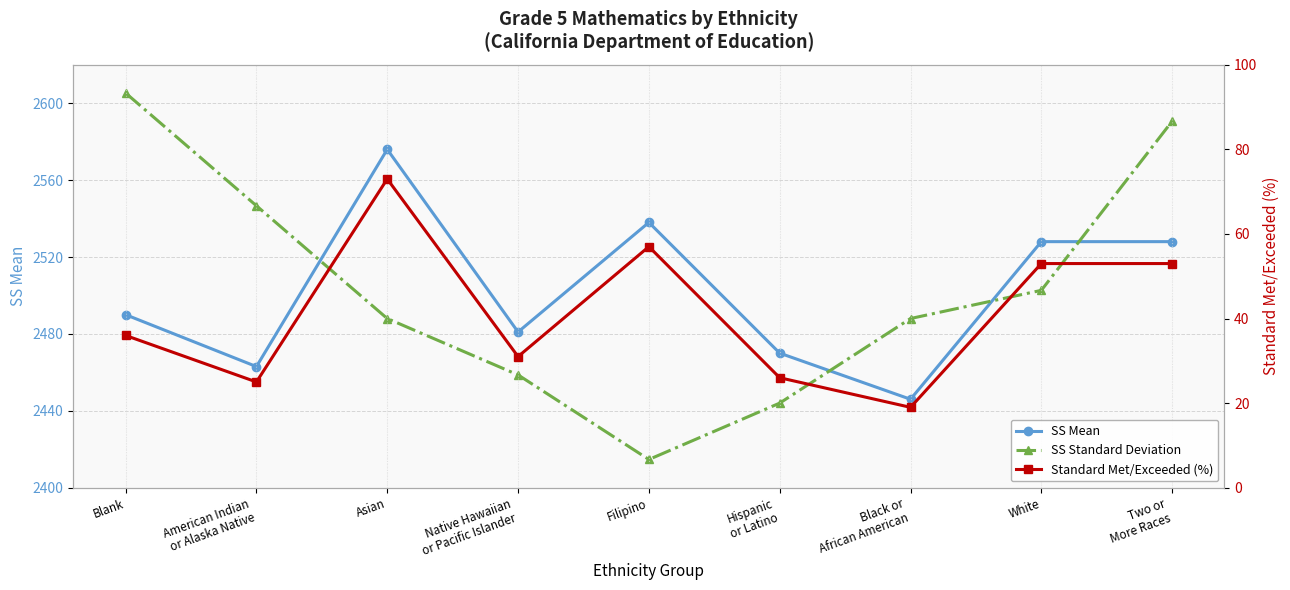

Rank the categories by Standard Met/Exceeded (%) value from lowest to highest.

Black or
African American, American Indian
or Alaska Native, Hispanic
or Latino, Native Hawaiian
or Pacific Islander, Blank, White, Two or
More Races, Filipino, Asian